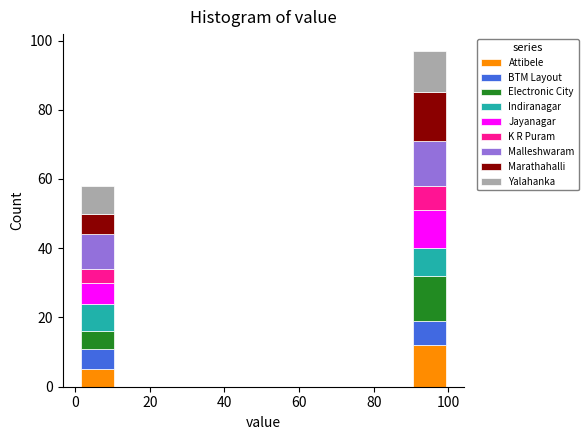

Which range on the x-axis has the tallest stacked bar (by total height)?

90 to 100